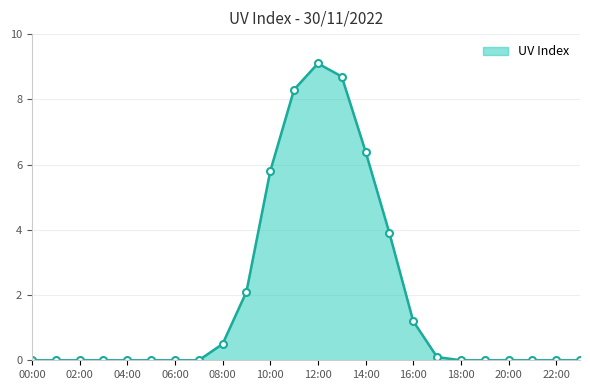

What is the difference between the maximum and second lowest values?

9.1